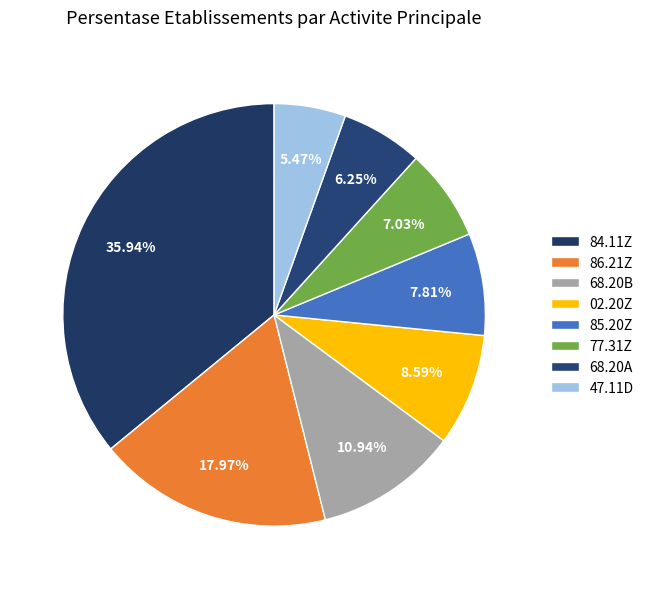

Count the number of slices in the pie.

8